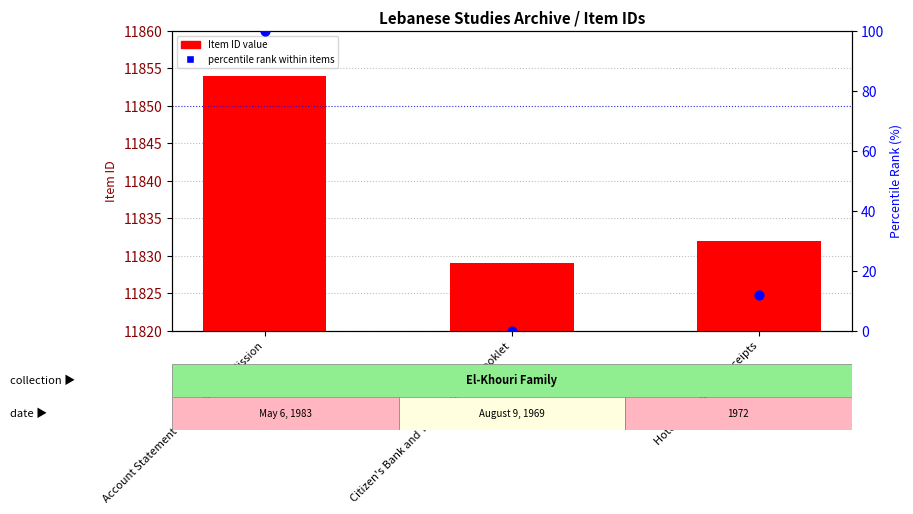

At how many categories does at least one series exceed 6189?

3